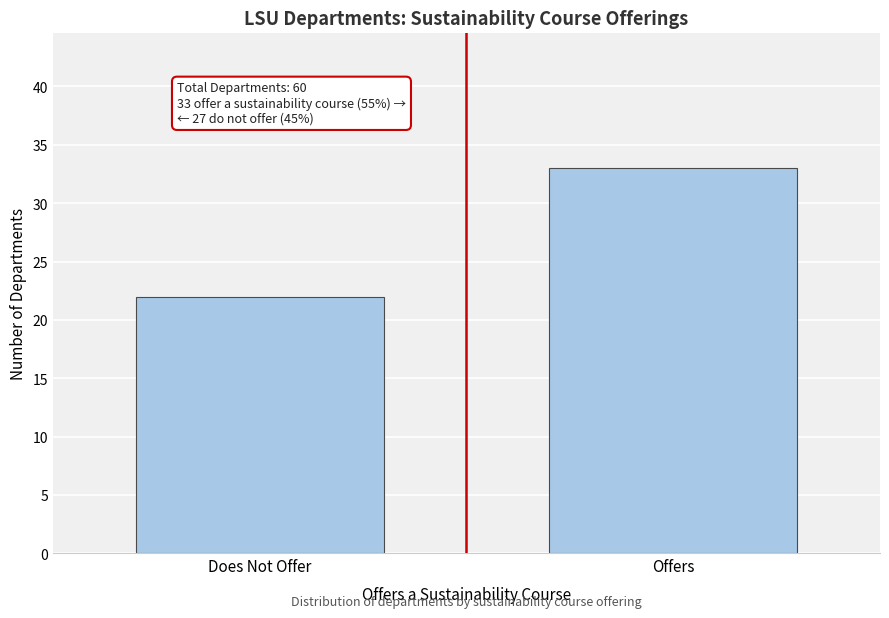

Reading left to right, transcribe all the data shown in this chart.

Does Not Offer=22	Offers=33